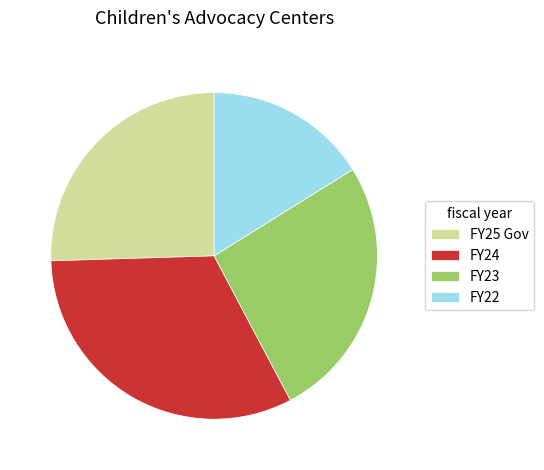

Does FY25 Gov account for over 50% of the chart?

No